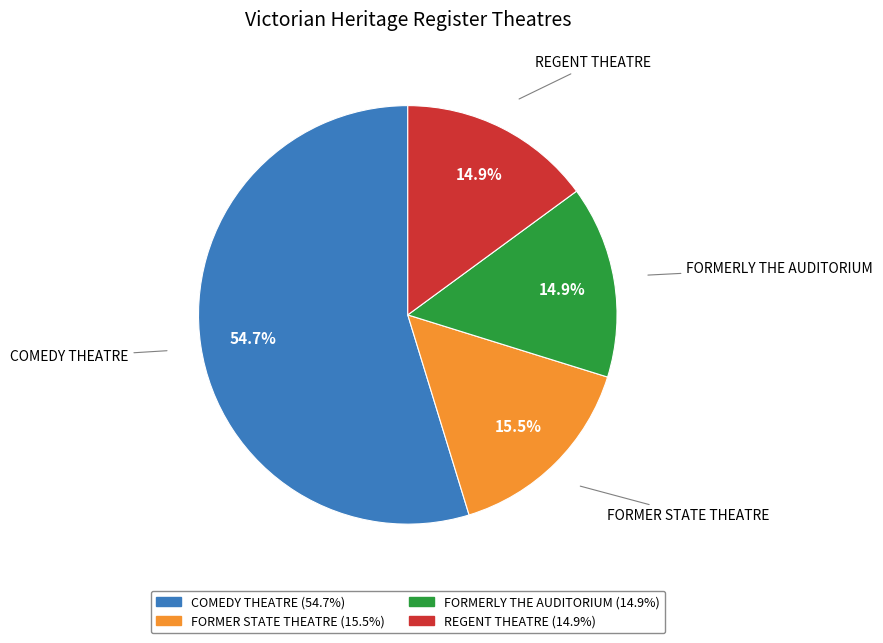

Between REGENT THEATRE and FORMER STATE THEATRE, which is larger?

FORMER STATE THEATRE